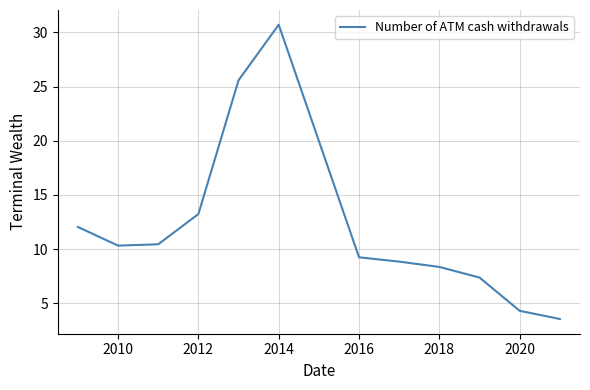

What is the greatest value displayed?

30.7